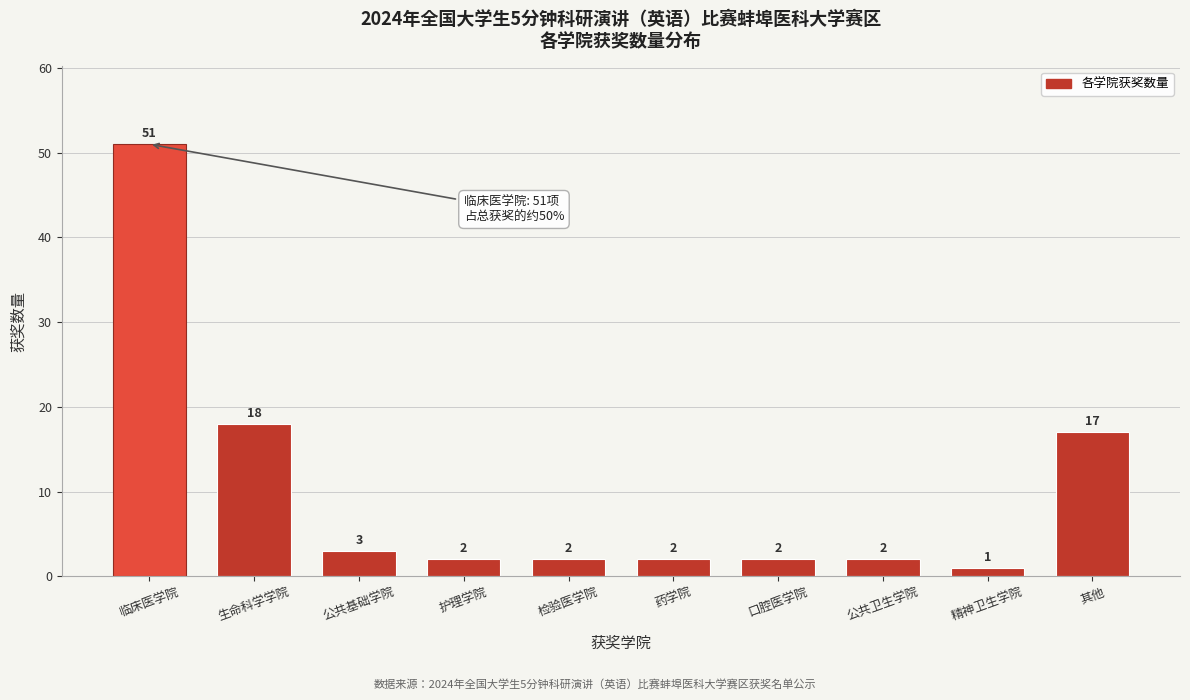

Reading right to left, extract all data points from this chart.

17	1	2	2	2	2	2	3	18	51